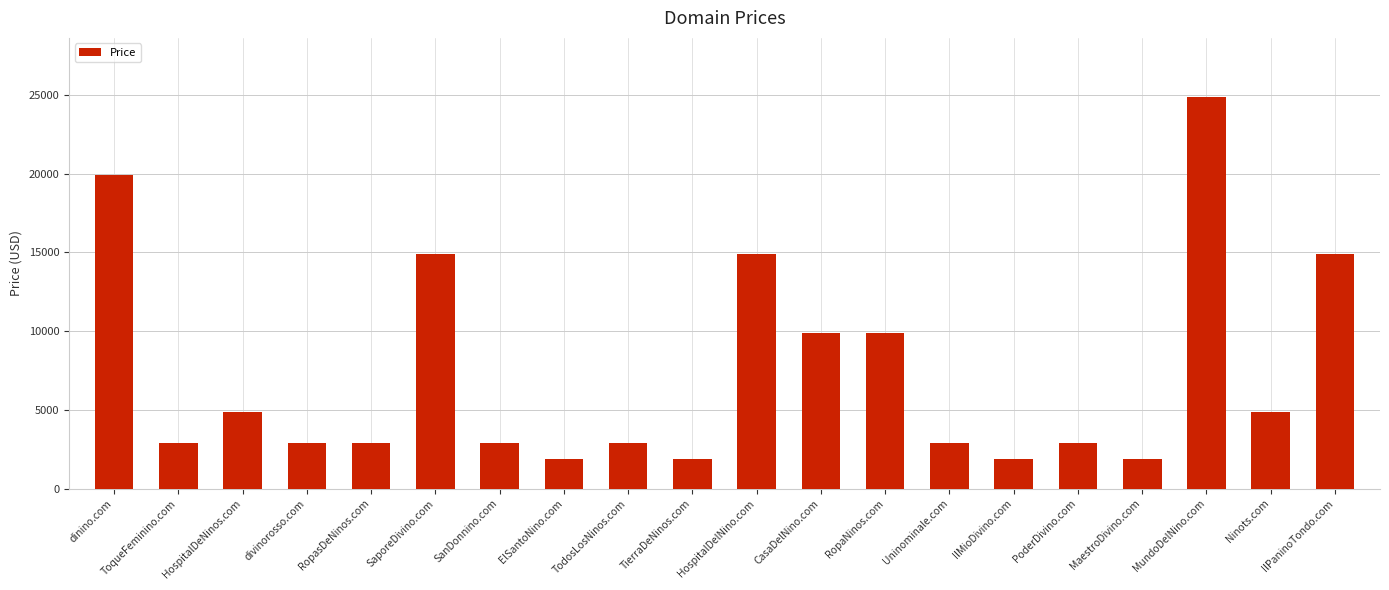

Reading left to right, what are all the values shown in this chart?

dinino.com=19888	ToqueFeminino.com=2888	HospitalDeNinos.com=4888	divinorosso.com=2888	RopasDeNinos.com=2888	SaporeDivino.com=14888	SanDonnino.com=2888	ElSantoNino.com=1888	TodosLosNinos.com=2888	TierraDeNinos.com=1888	HospitalDelNino.com=14888	CasaDelNino.com=9888	RopaNinos.com=9888	Uninominale.com=2888	IlMioDivino.com=1888	PoderDivino.com=2888	MaestroDivino.com=1888	MundoDelNino.com=24888	Ninots.com=4888	IlPaninoTondo.com=14888